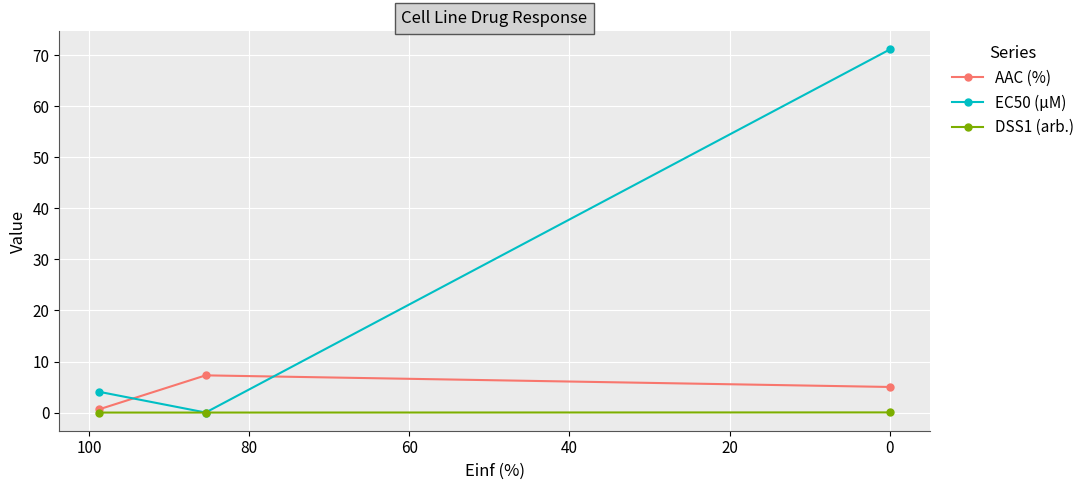

Between 0 and 20, which series saw the biggest shift?

EC50 (µM)